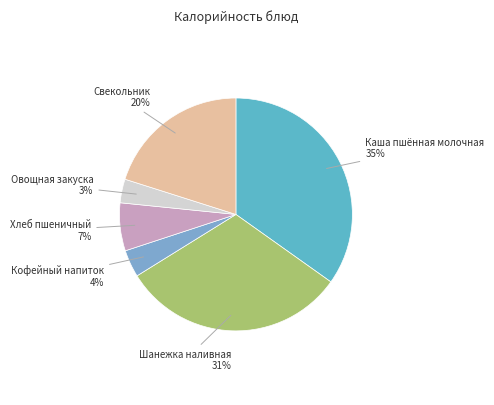

Does Свекольник represent more than half of the total?

No